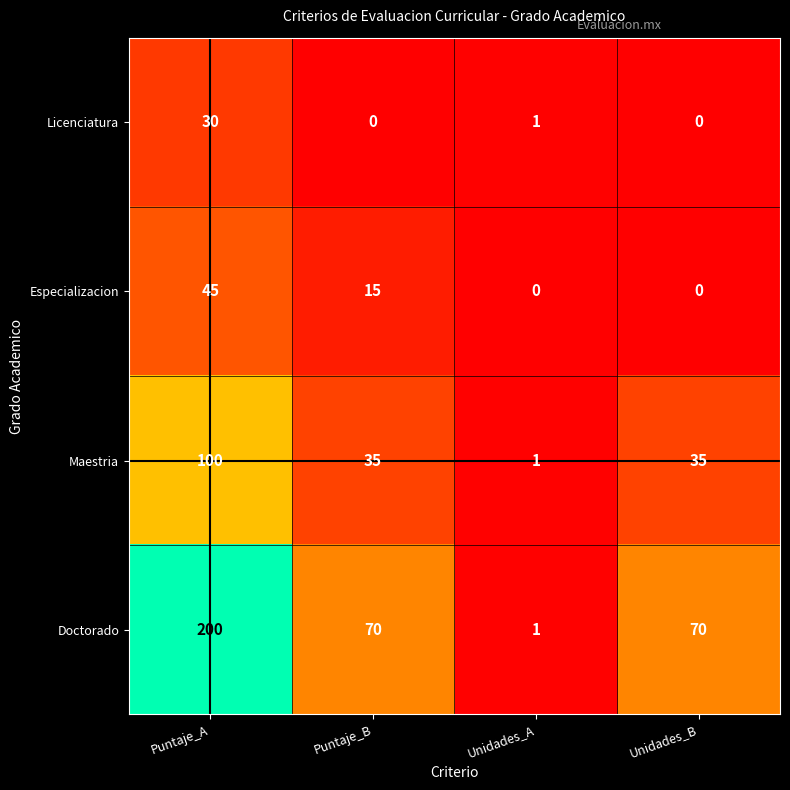

What is the approximate value of Doctorado at Puntaje_A, to the nearest 10?

200